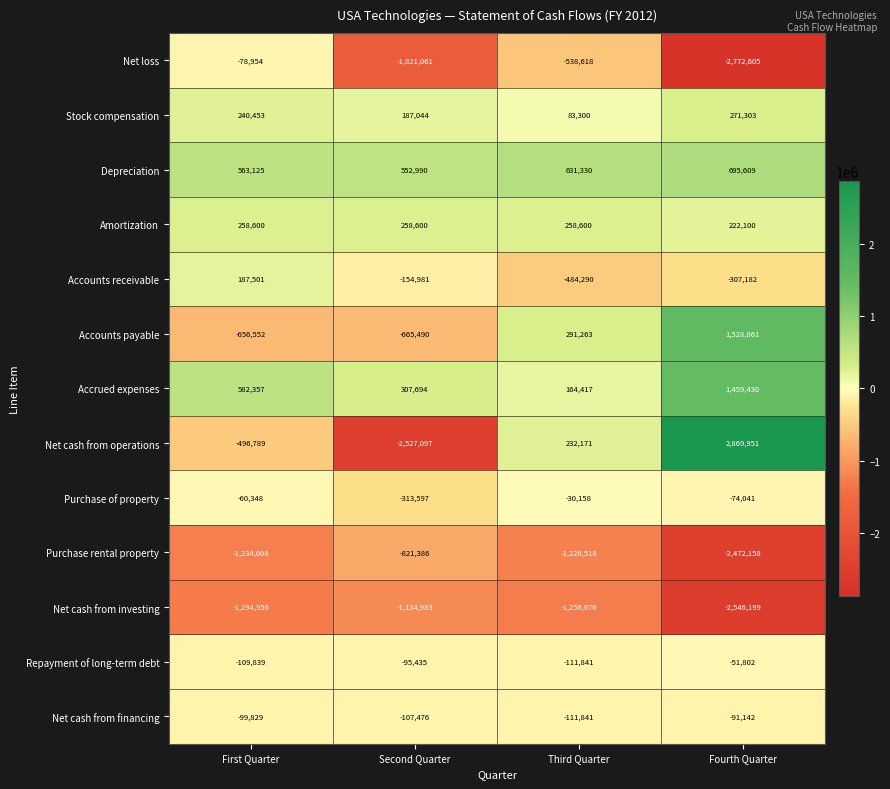

List the series in order of their peak value, lowest first.

Net cash from investing, Purchase rental property, Net cash from financing, Net loss, Repayment of long-term debt, Purchase of property, Accounts receivable, Amortization, Stock compensation, Depreciation, Accrued expenses, Accounts payable, Net cash from operations